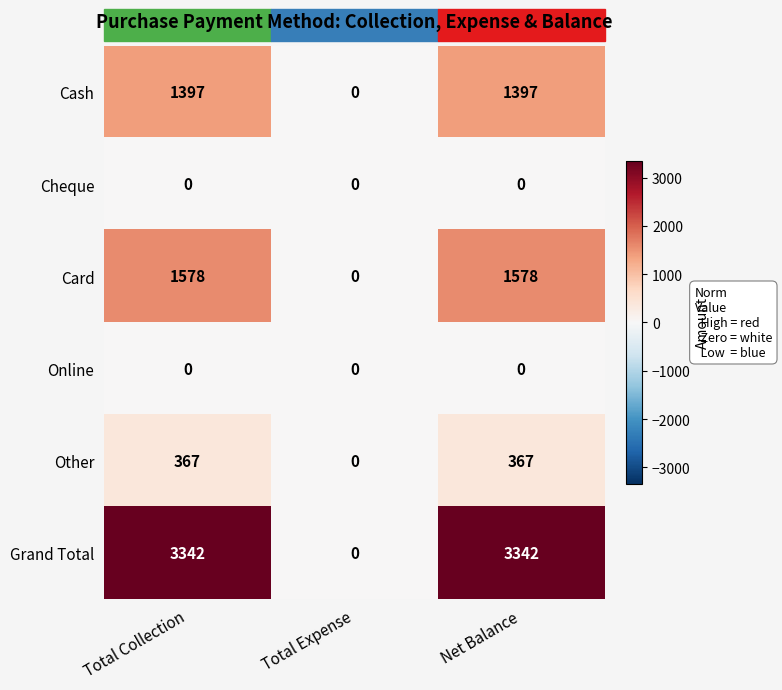

Is it true that Online equals 0 at Total Collection?

True